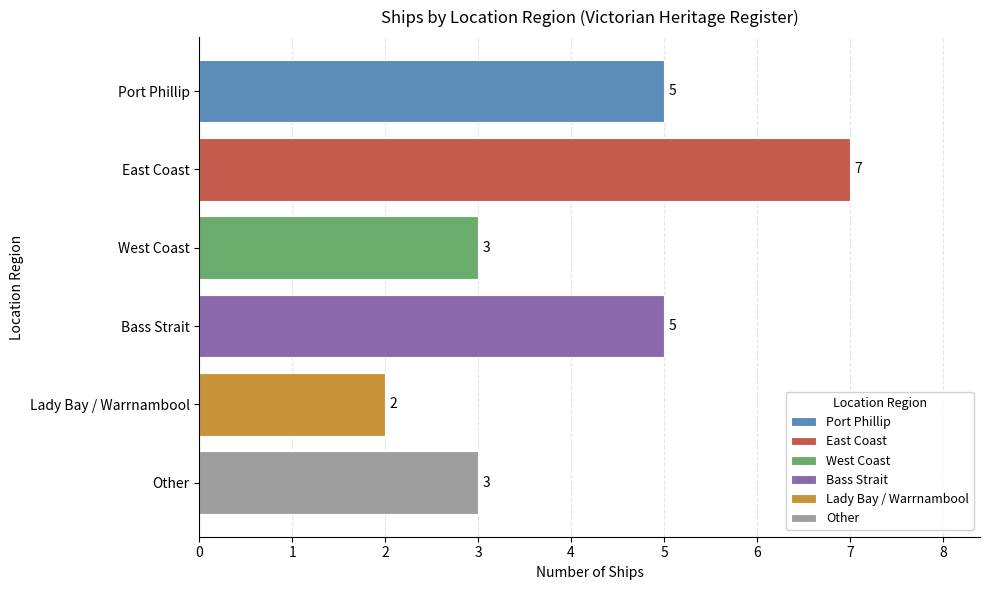

Reading left to right, list all the values displayed in this chart.

Port Phillip=5	East Coast=7	West Coast=3	Bass Strait=5	Lady Bay / Warrnambool=2	Other=3